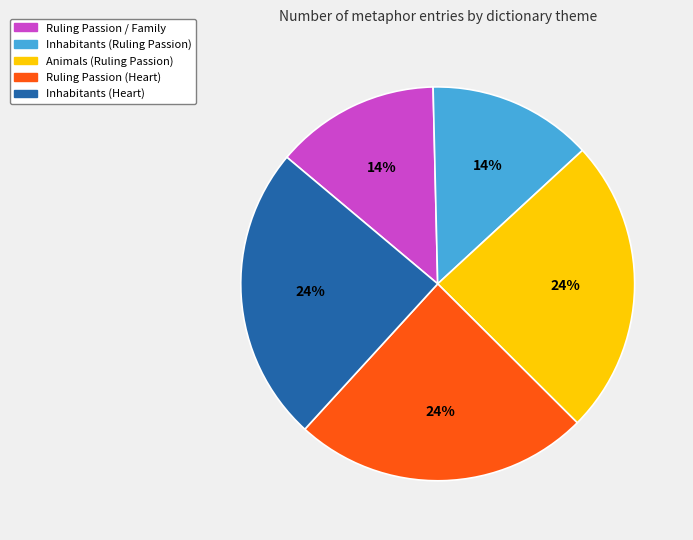

Between Inhabitants (Ruling Passion) and Animals (Ruling Passion), which is larger?

Animals (Ruling Passion)